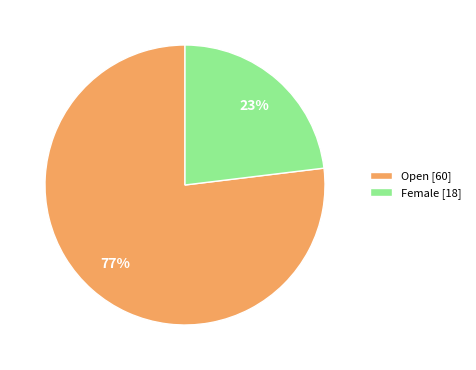

Which category has the smallest portion of the pie?

Female